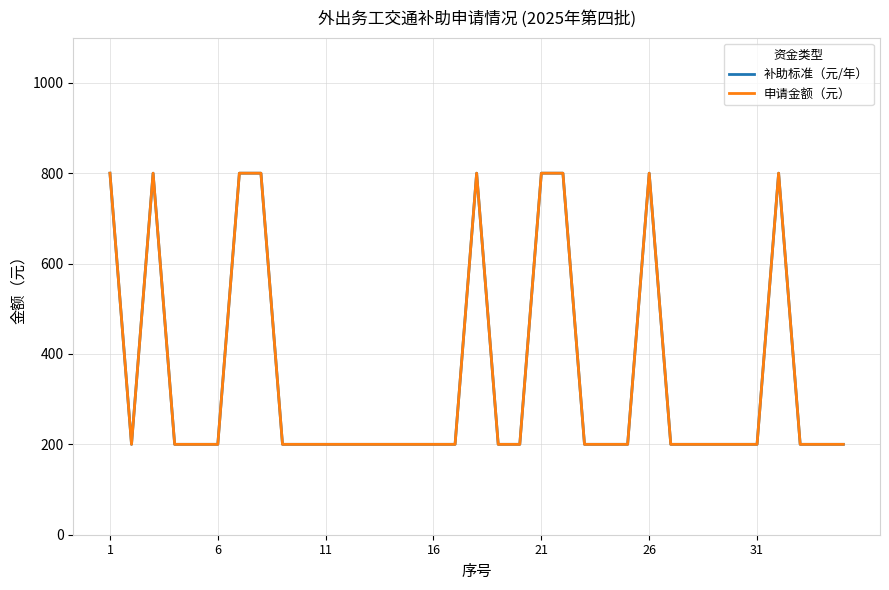

Is this an area chart (filled region under the line)?

No